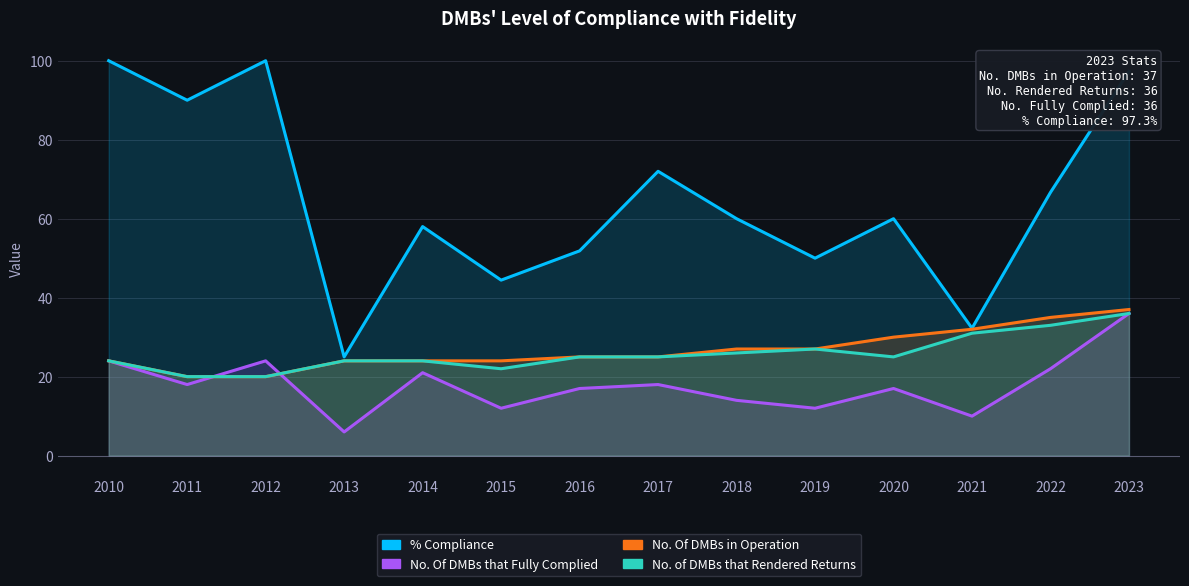

Reading left to right, extract all data points from this chart.

% Compliance: 100.0	90.0	100.0	25.0	58.0	44.4	51.9	72.0	60.0	50.0	60.0	32.3	66.7	97.3
No. Of DMBs that Fully Complied: 24.0	18.0	24.0	6.0	21.0	12.0	17.0	18.0	14.0	12.0	17.0	10.0	22.0	36.0
No. Of DMBs in Operation: 24.0	20.0	20.0	24.0	24.0	24.0	25.0	25.0	27.0	27.0	30.0	32.0	35.0	37.0
No. of DMBs that Rendered Returns: 24.0	20.0	20.0	24.0	24.0	22.0	25.0	25.0	26.0	27.0	25.0	31.0	33.0	36.0